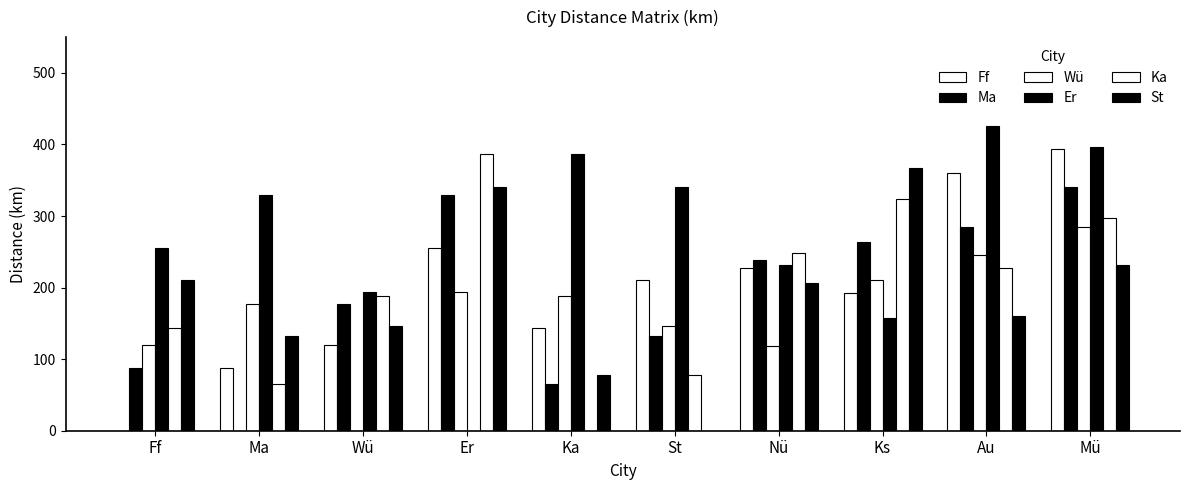

Which category has the lowest value across all series?

Ff